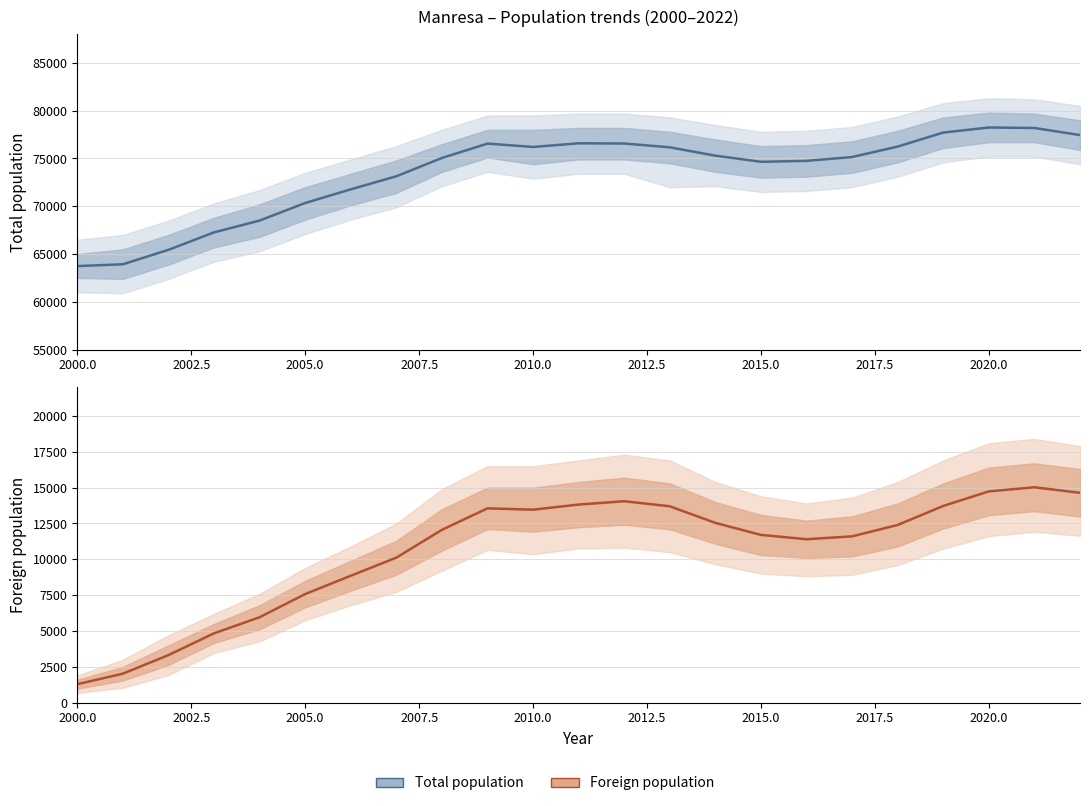

How many data points in Foreign population are above 12057?

11